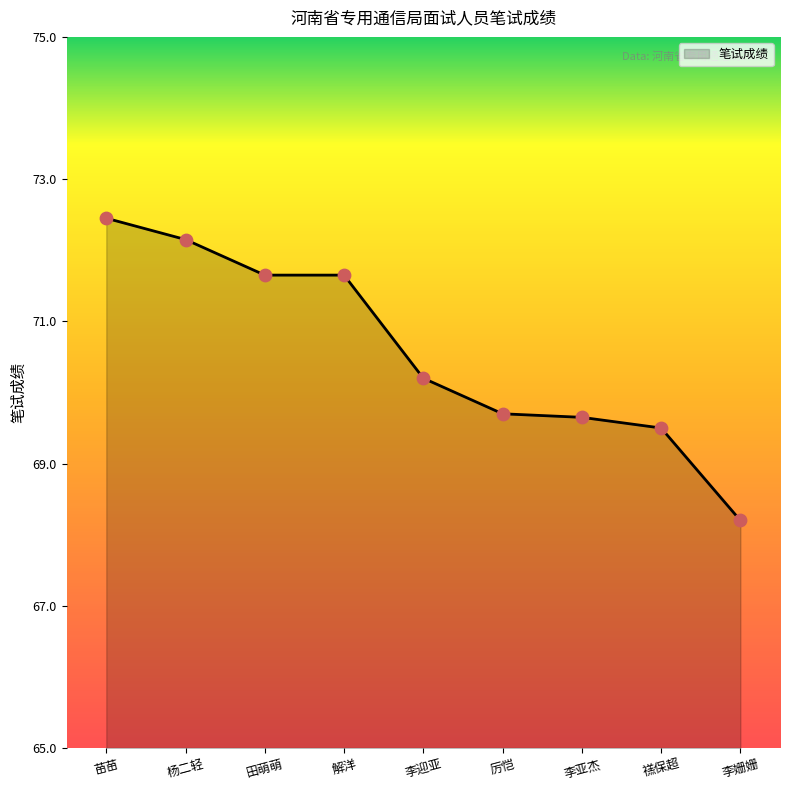

Approximately how many times larger is the value at 杨二轻 compared to 禚保超?

1.0